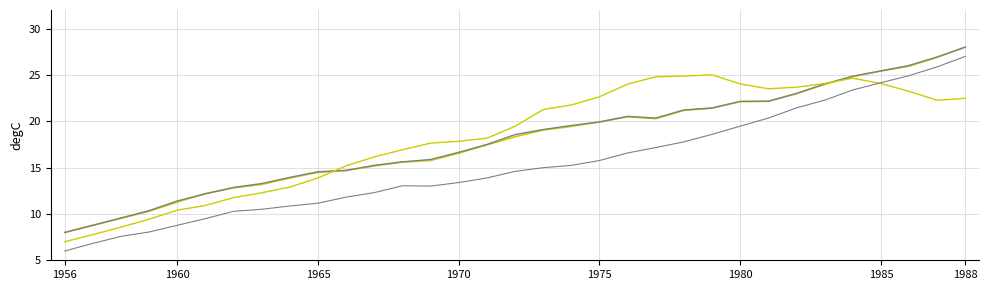

Reading left to right, what are all the values shown in this chart?

新入院患者数(総数): 8.0	8.8	9.5	10.3	11.3	12.2	12.8	13.2	13.9	14.5	14.7	15.2	15.6	15.8	16.6	17.4	18.3	19.0	19.4	19.9	20.5	20.3	21.2	21.4	22.1	22.2	23.0	24.0	24.8	25.4	25.9	26.9	28.0
退院患者数(総数): 8.0	8.8	9.6	10.4	11.4	12.2	12.9	13.3	13.9	14.6	14.7	15.2	15.6	15.9	16.6	17.5	18.6	19.1	19.5	19.9	20.5	20.3	21.2	21.4	22.1	22.1	23.0	24.0	24.9	25.4	26.0	26.9	28.0
在院患者延数(精神病床): 7.0	7.8	8.6	9.4	10.4	10.9	11.8	12.3	12.9	13.9	15.2	16.2	16.9	17.6	17.8	18.2	19.5	21.3	21.8	22.6	24.0	24.8	24.9	25.0	24.0	23.5	23.7	24.1	24.6	24.1	23.2	22.3	22.5
在院患者延数(総数): 6.0	6.8	7.6	8.1	8.8	9.5	10.3	10.5	10.9	11.2	11.8	12.3	13.0	13.0	13.4	13.9	14.6	15.0	15.2	15.8	16.6	17.2	17.8	18.6	19.5	20.3	21.4	22.3	23.4	24.2	24.9	25.9	27.0